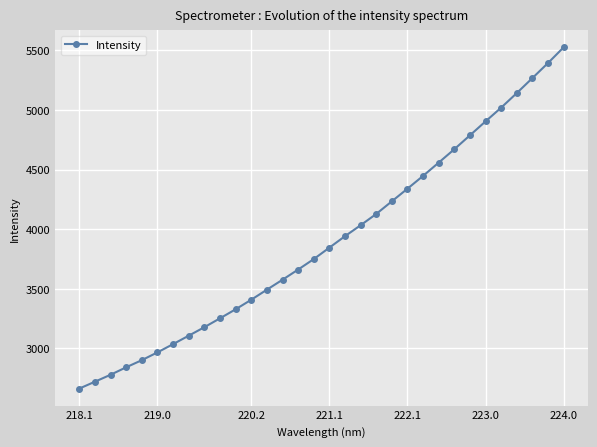

What is the greatest value displayed?

5524.9